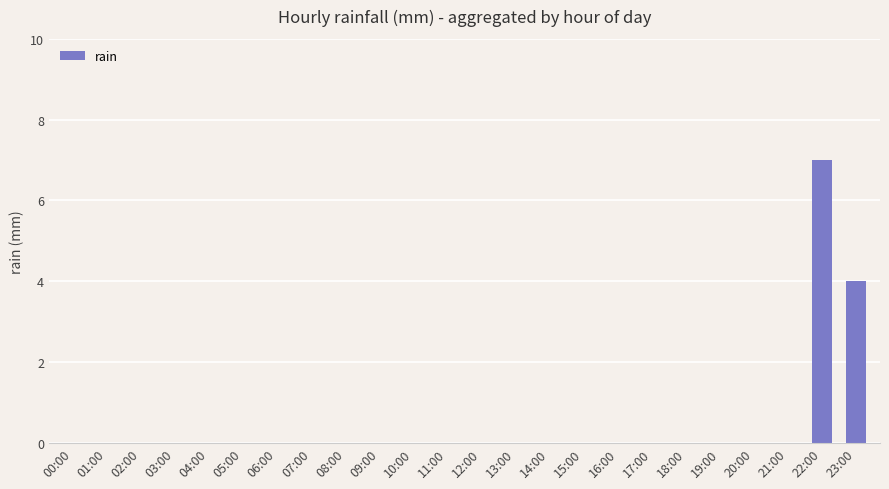

What is the maximum value shown in the chart?

7